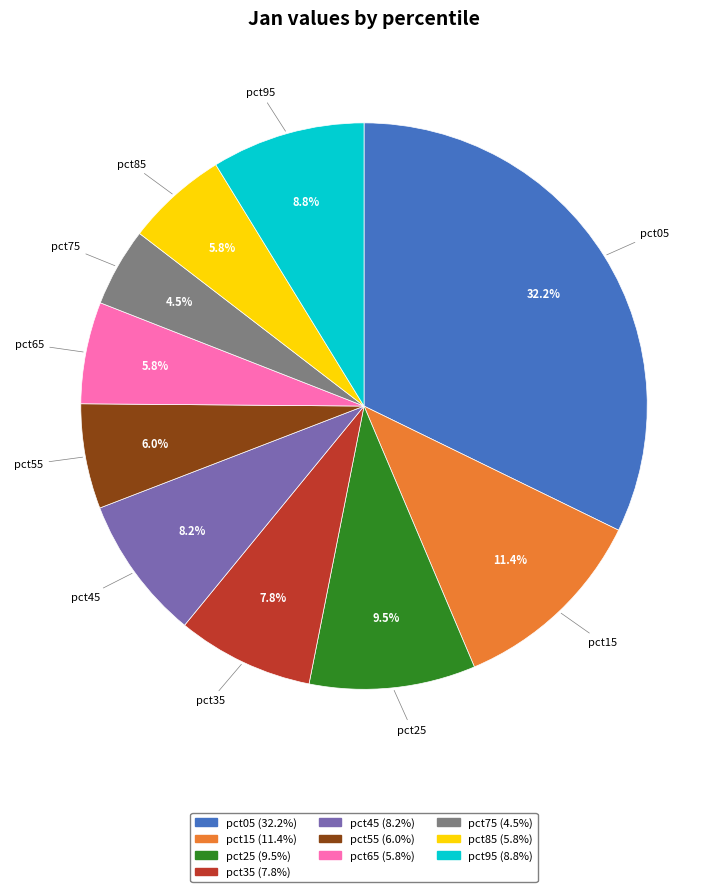

Is pct25 the majority of the pie?

No